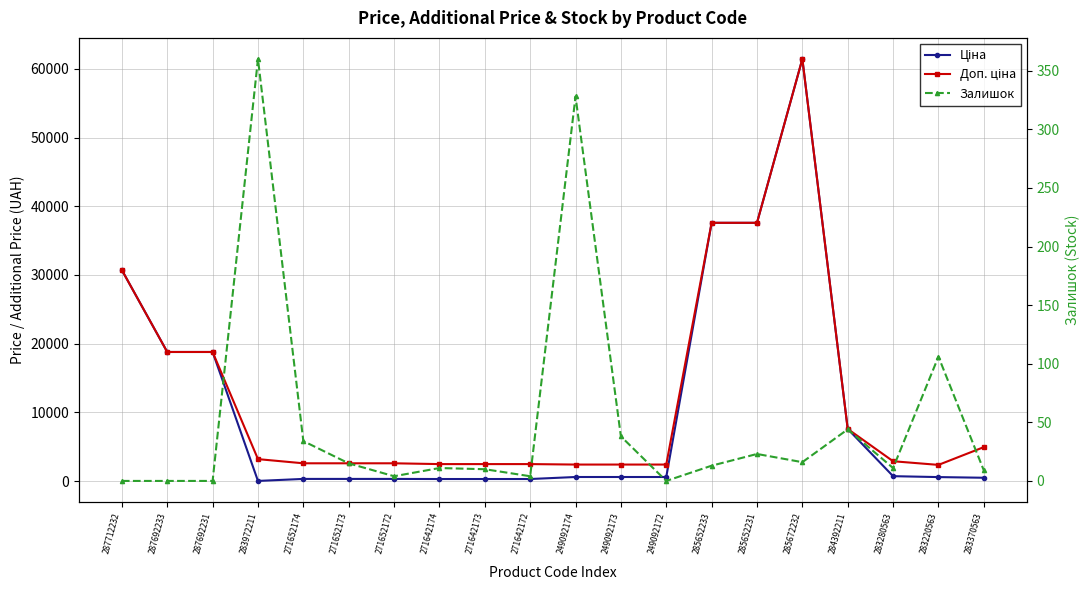

True or false: Доп. ціна has more than 0 interior local peaks.

True